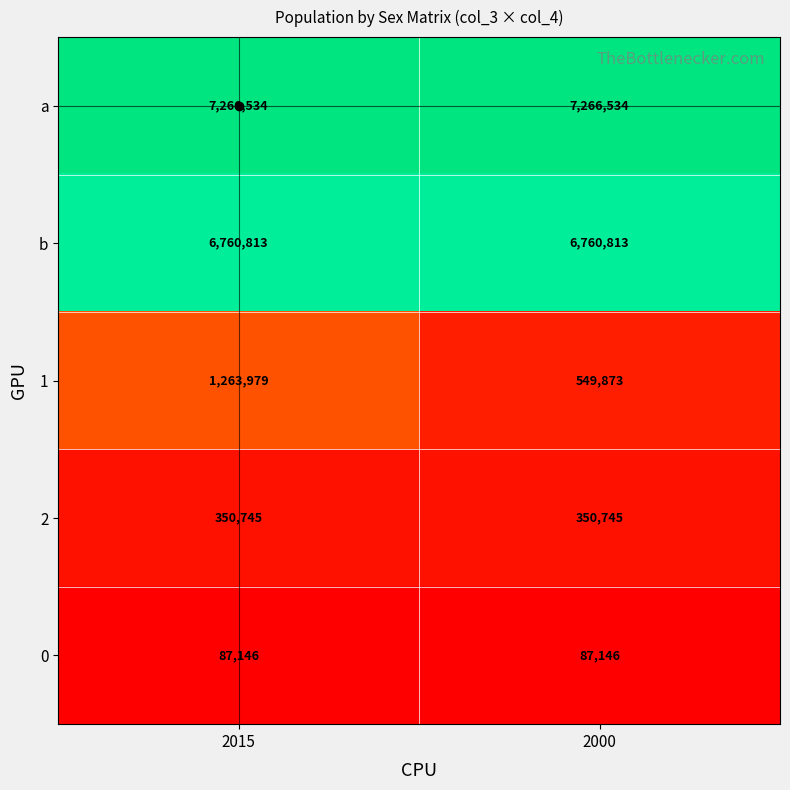

List the series in order of their peak value, highest first.

a, b, 1, 2, 0